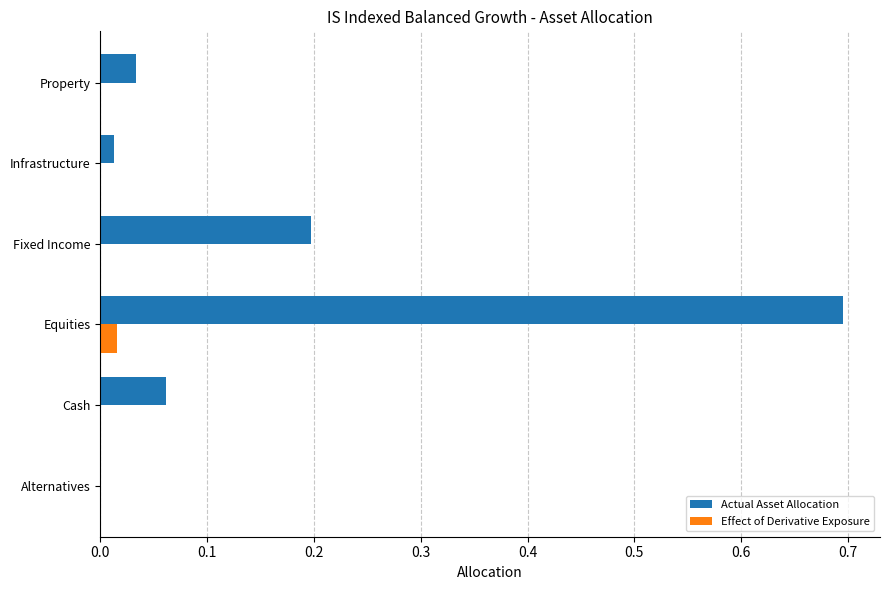

The Effect of Derivative Exposure series shows 0.0 at Fixed Income. True or false?

True